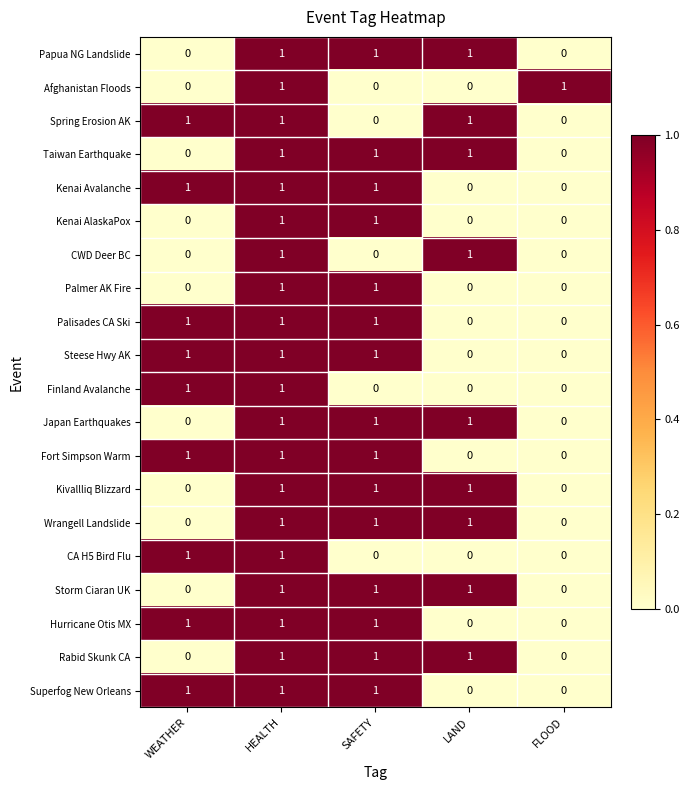

True or false: Japan Earthquakes has a value of 1 at HEALTH.

True